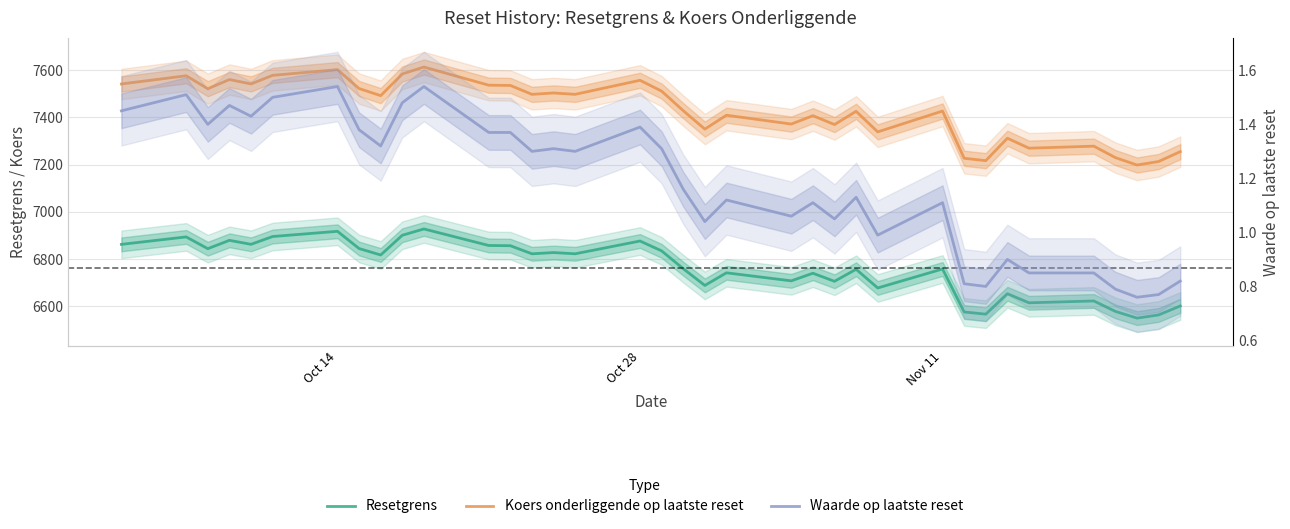

True or false: Resetgrens and Waarde op laatste reset intersect in this chart.

False